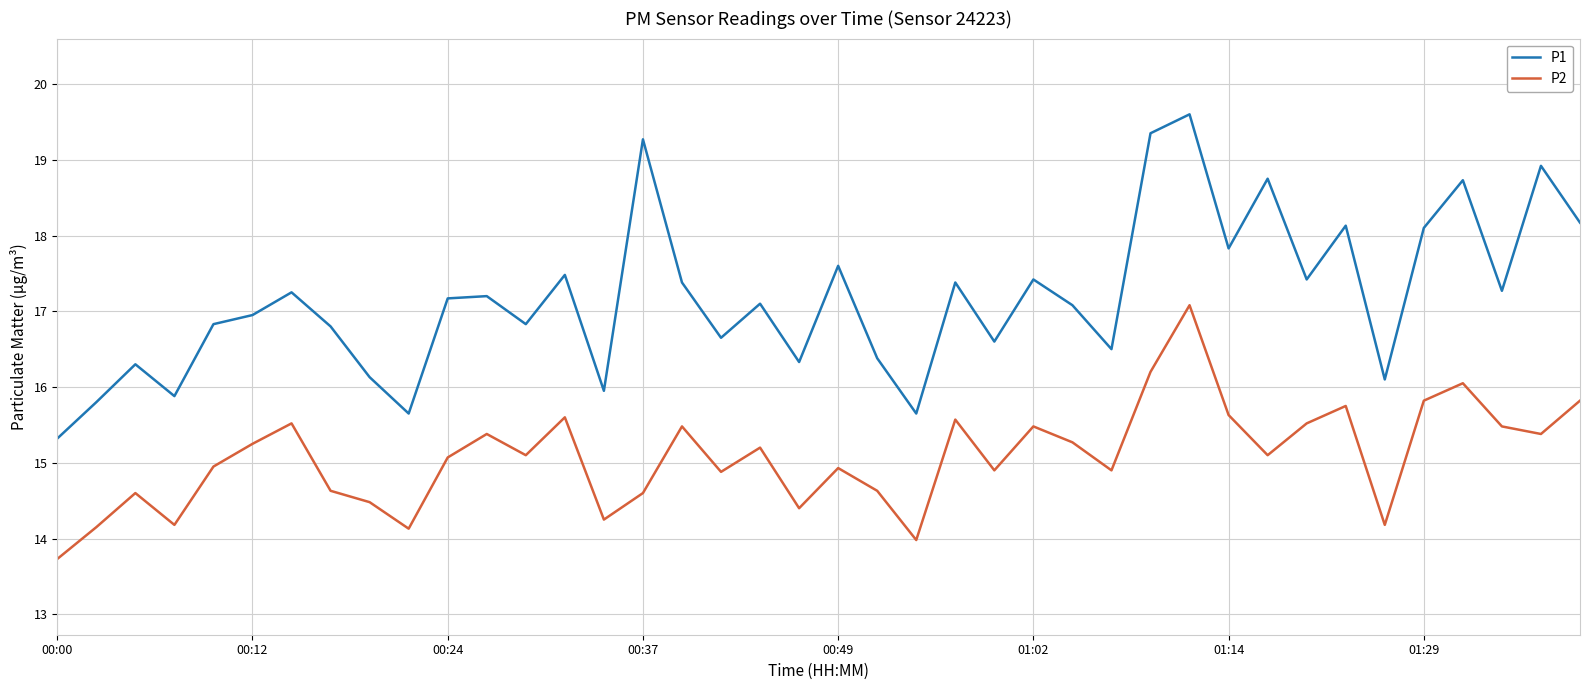

True or false: P2 and P1 cross at least once.

False